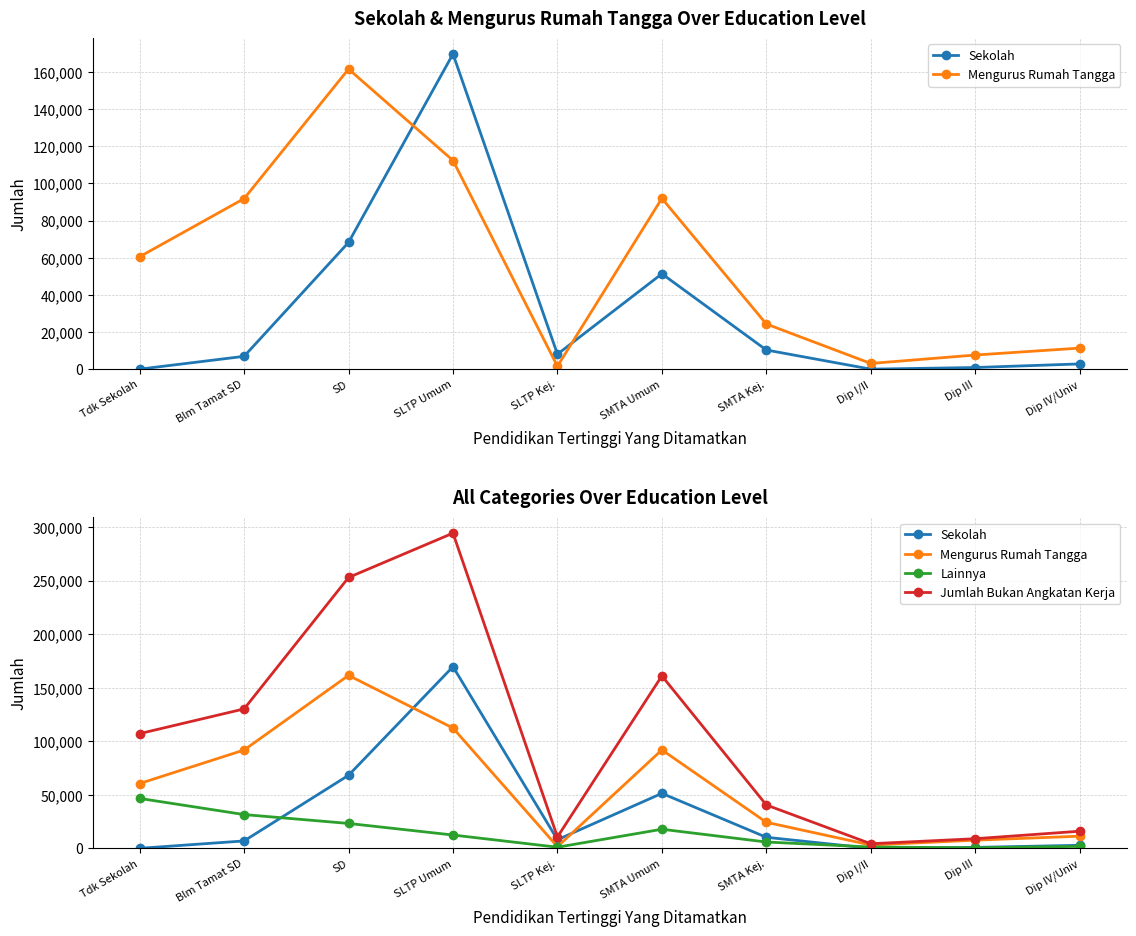

True or false: Lainnya and Sekolah intersect in this chart.

True